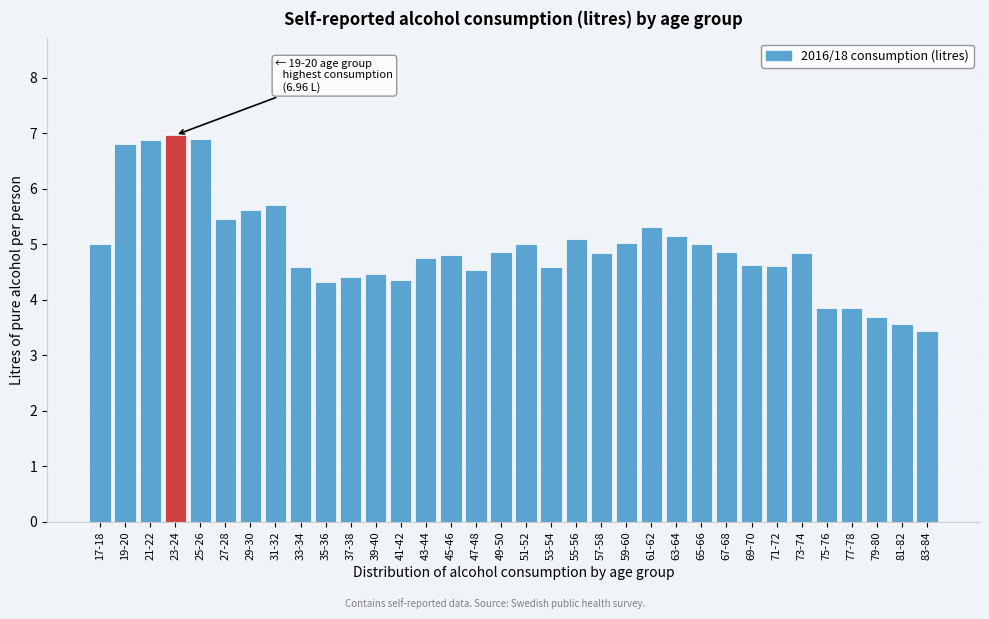

What is the label of the 16th bar from the left?

47-48